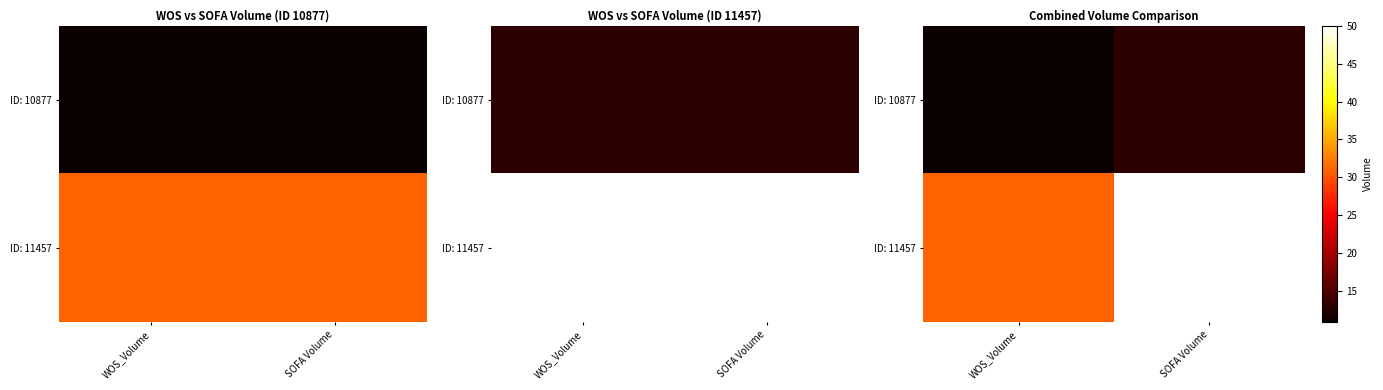

The ID: 10877 series shows 11 at WOS_Volume. True or false?

True